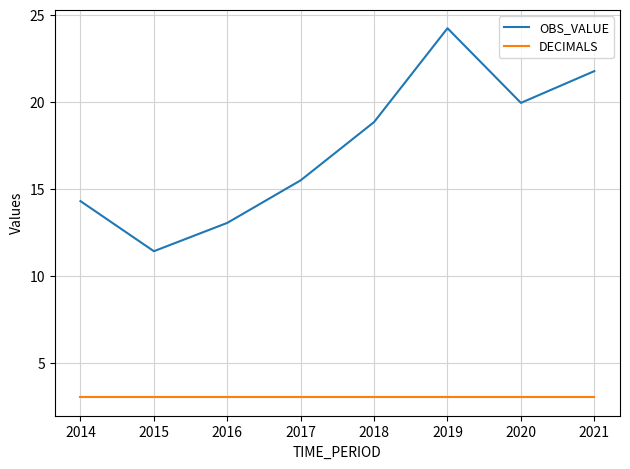

Which series changed the most between 2019 and 2020?

OBS_VALUE